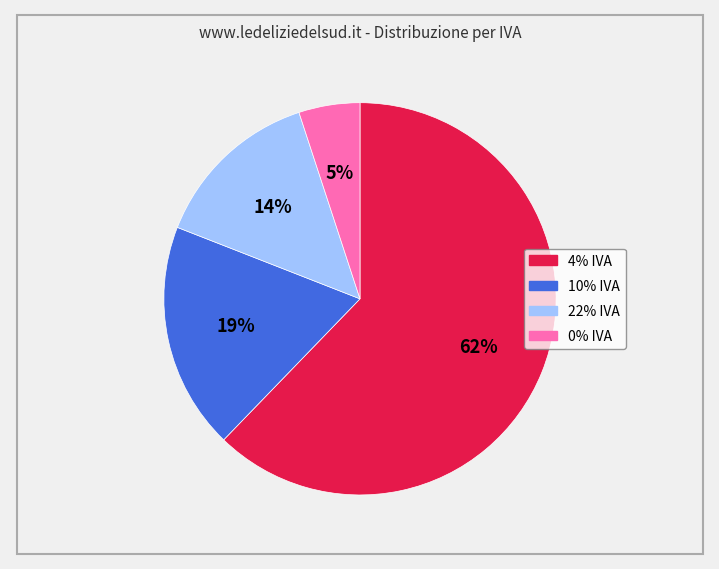

Is there any slice that represents more than half of the pie?

Yes